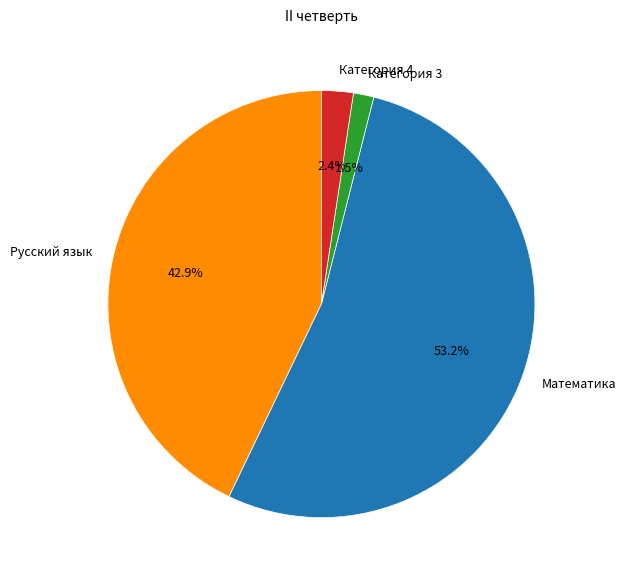

Which slice is the smallest?

Категория 3